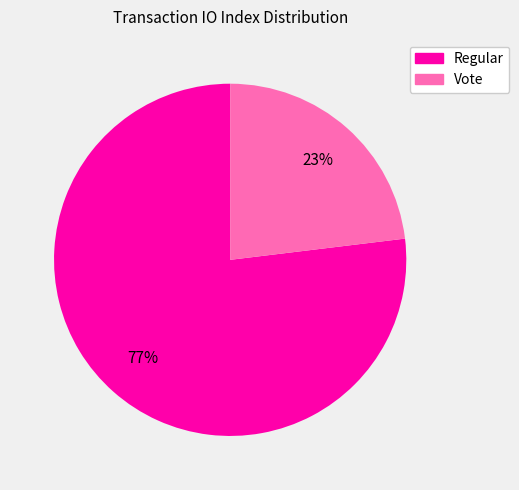

How many segments does this pie chart have?

2